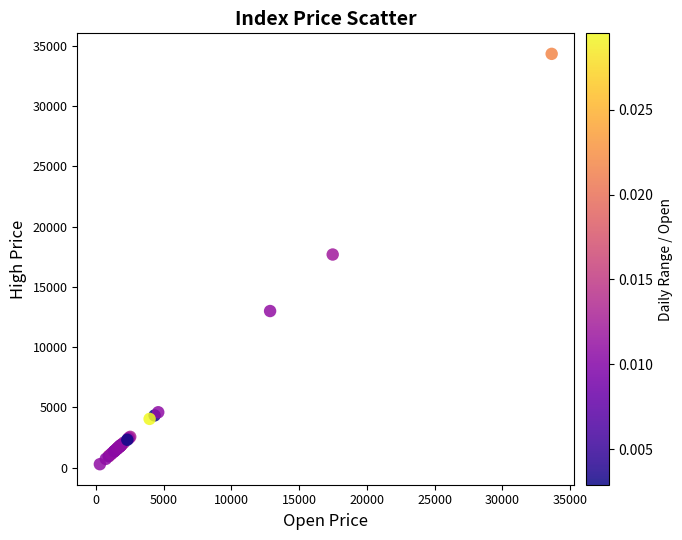

What Y value in the scatter plot is closest to 17313?

17687.7